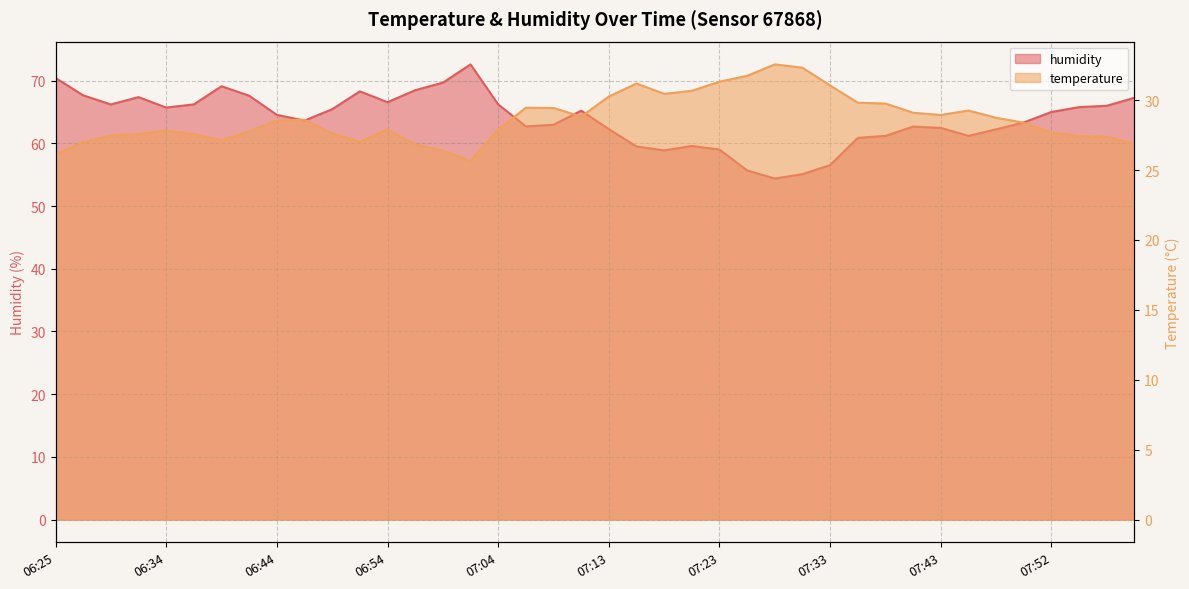

Reading left to right, extract all data points from this chart.

temperature: 06:25=26.1	06:27=27.0	06:30=27.5	06:32=27.6	06:34=27.8	06:37=27.6	06:39=27.1	06:42=27.8	06:44=28.6	06:47=28.6	06:49=27.6	06:51=27.0	06:54=27.9	06:56=26.8	06:59=26.4	07:01=25.7	07:04=27.9	07:06=29.5	07:08=29.4	07:11=28.8	07:13=30.3	07:16=31.2	07:18=30.4	07:21=30.7	07:23=31.3	07:25=31.7	07:28=32.6	07:30=32.3	07:33=31.1	07:35=29.8	07:38=29.8	07:40=29.1	07:43=28.9	07:45=29.3	07:47=28.7	07:50=28.4	07:52=27.7	07:55=27.4	07:57=27.4	08:00=26.9
humidity: 06:25=70.4	06:27=67.7	06:30=66.2	06:32=67.4	06:34=65.7	06:37=66.2	06:39=69.1	06:42=67.6	06:44=64.5	06:47=63.6	06:49=65.4	06:51=68.3	06:54=66.6	06:56=68.5	06:59=69.7	07:01=72.6	07:04=66.2	07:06=62.7	07:08=63.0	07:11=65.2	07:13=62.3	07:16=59.5	07:18=58.9	07:21=59.6	07:23=59.0	07:25=55.7	07:28=54.4	07:30=55.1	07:33=56.5	07:35=60.9	07:38=61.2	07:40=62.7	07:43=62.5	07:45=61.2	07:47=62.2	07:50=63.3	07:52=65.0	07:55=65.8	07:57=66.0	08:00=67.3